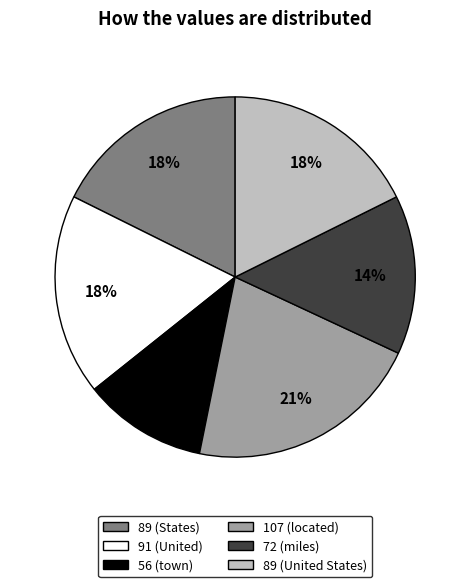

What percentage is the 91 (United) slice, to the nearest percent?

18%